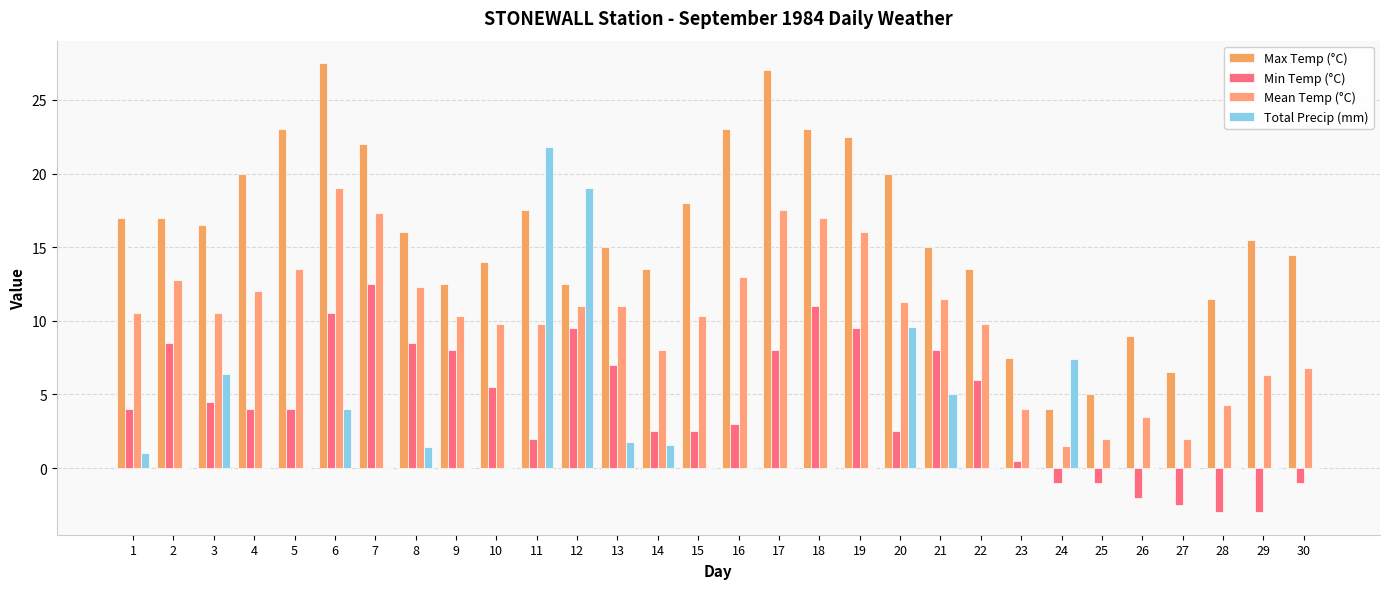

Reading left to right, extract all data points from this chart.

Max Temp (°C): 1=17.0	2=17.0	3=16.5	4=20.0	5=23.0	6=27.5	7=22.0	8=16.0	9=12.5	10=14.0	11=17.5	12=12.5	13=15.0	14=13.5	15=18.0	16=23.0	17=27.0	18=23.0	19=22.5	20=20.0	21=15.0	22=13.5	23=7.5	24=4.0	25=5.0	26=9.0	27=6.5	28=11.5	29=15.5	30=14.5
Min Temp (°C): 1=4.0	2=8.5	3=4.5	4=4.0	5=4.0	6=10.5	7=12.5	8=8.5	9=8.0	10=5.5	11=2.0	12=9.5	13=7.0	14=2.5	15=2.5	16=3.0	17=8.0	18=11.0	19=9.5	20=2.5	21=8.0	22=6.0	23=0.5	24=-1.0	25=-1.0	26=-2.0	27=-2.5	28=-3.0	29=-3.0	30=-1.0
Mean Temp (°C): 1=10.5	2=12.8	3=10.5	4=12.0	5=13.5	6=19.0	7=17.3	8=12.3	9=10.3	10=9.8	11=9.8	12=11.0	13=11.0	14=8.0	15=10.3	16=13.0	17=17.5	18=17.0	19=16.0	20=11.3	21=11.5	22=9.8	23=4.0	24=1.5	25=2.0	26=3.5	27=2.0	28=4.3	29=6.3	30=6.8
Total Precip (mm): 1=1.0	2=0.0	3=6.4	4=0.0	5=0.0	6=4.0	7=0.0	8=1.4	9=0.0	10=0.0	11=21.8	12=19.0	13=1.8	14=1.6	15=0.0	16=0.0	17=0.0	18=0.0	19=0.0	20=9.6	21=5.0	22=0.0	23=0.0	24=7.4	25=0.0	26=0.0	27=0.0	28=0.0	29=0.0	30=0.0